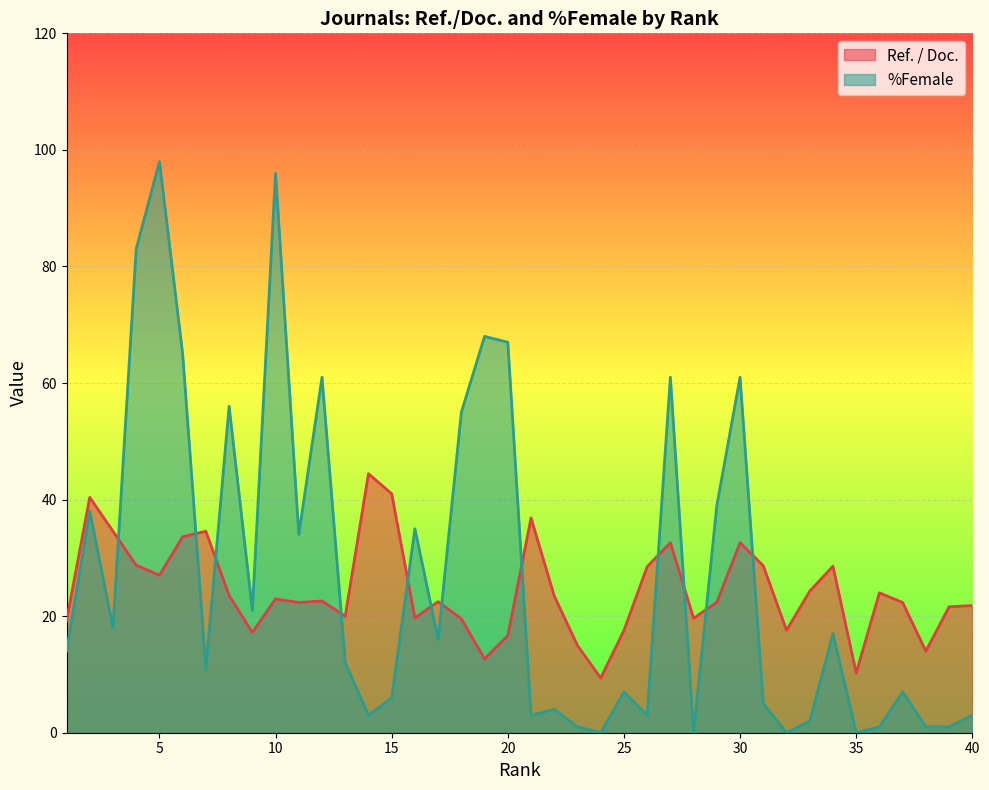

What is the sum of all %Female values?

1073.0